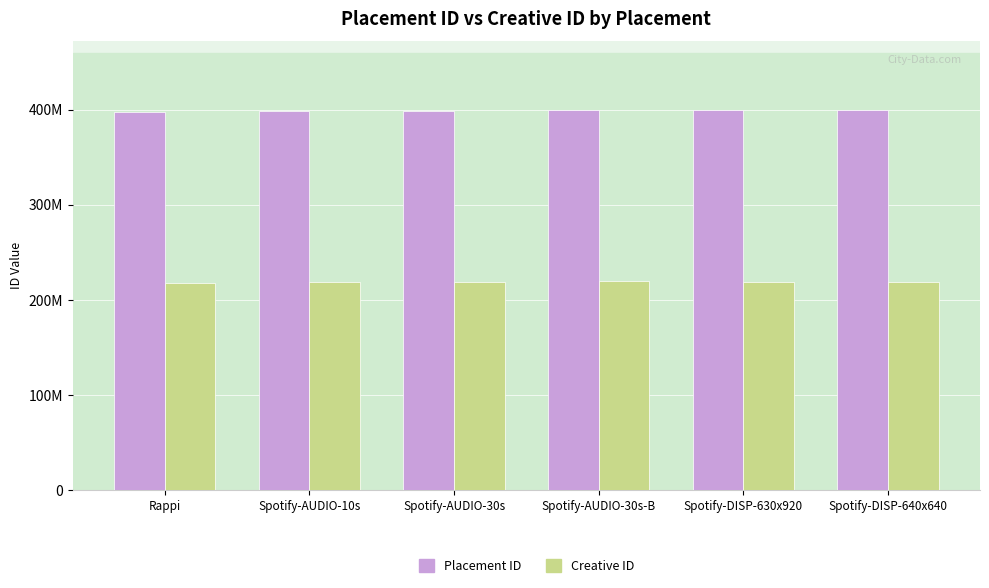

Rank the series at Spotify-AUDIO-30s-B from highest to lowest value.

Placement ID, Creative ID